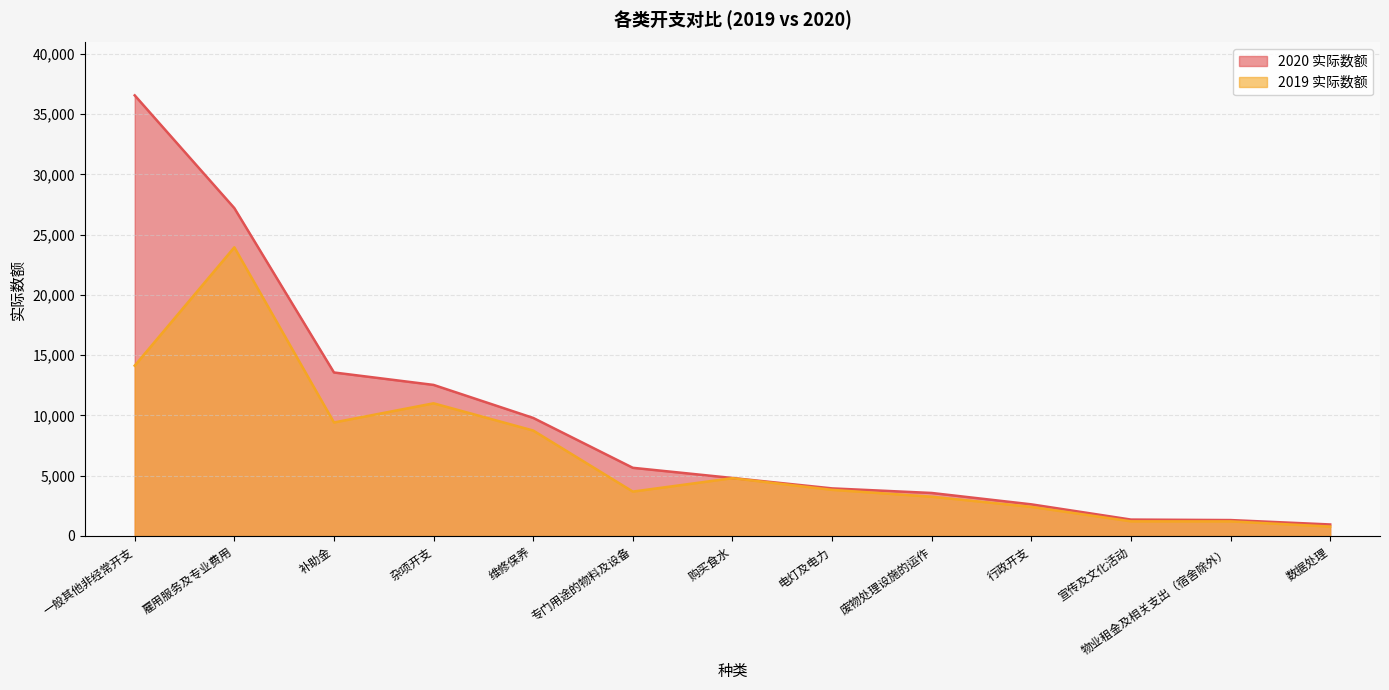

At which category is the sum across all series the highest?

雇用服务及专业费用